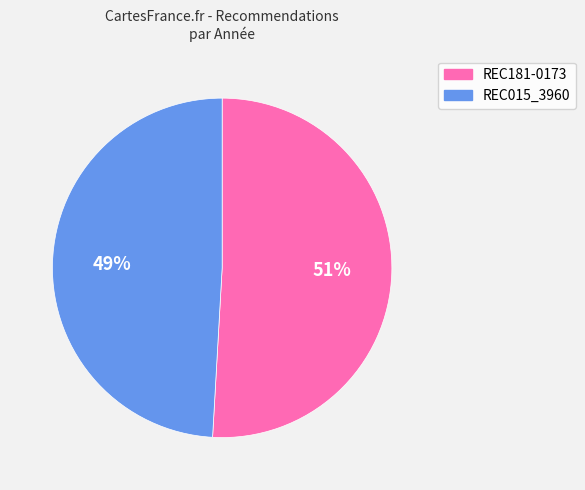

Which slice is the smallest?

REC015_3960